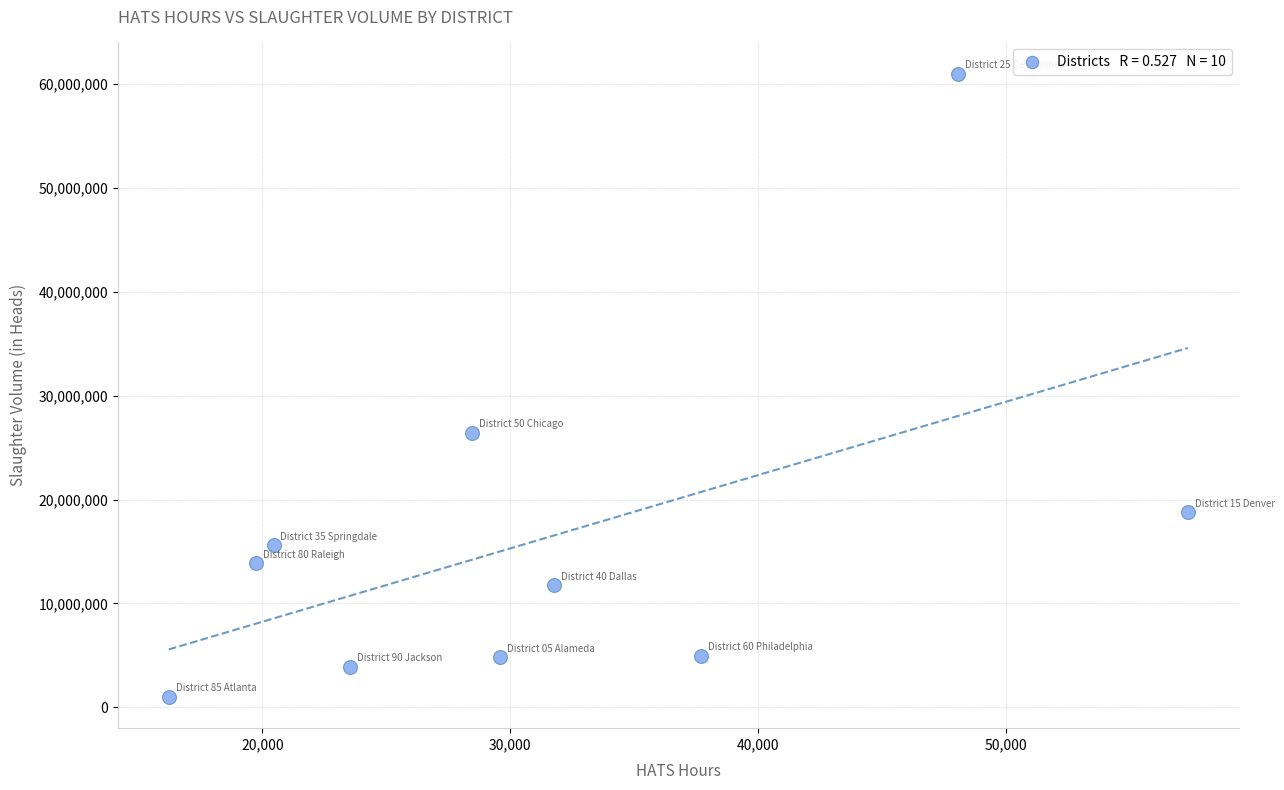

What is the average Y value?

16212476